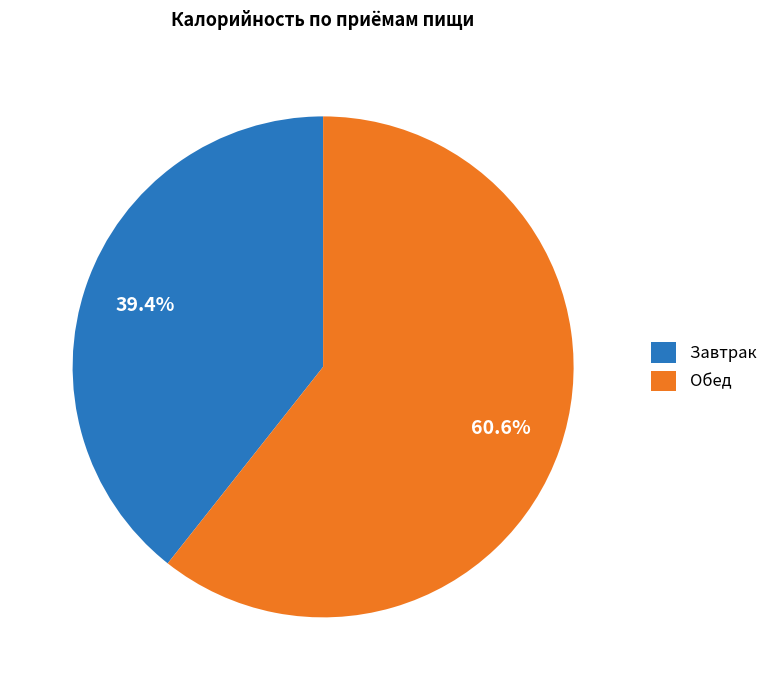

Count the number of slices in the pie.

2